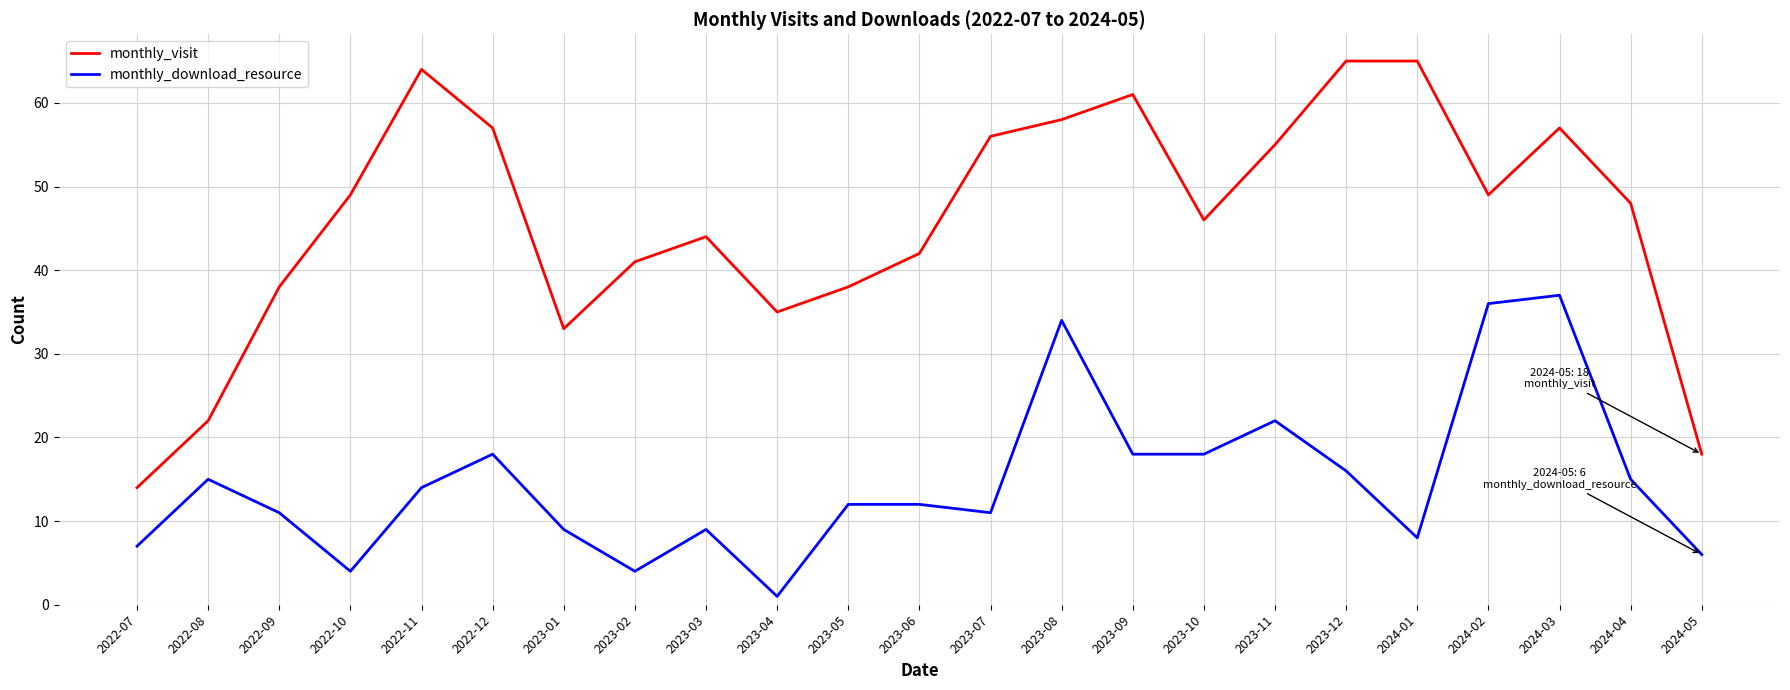

How many values in the monthly_visit series are below 48?

11